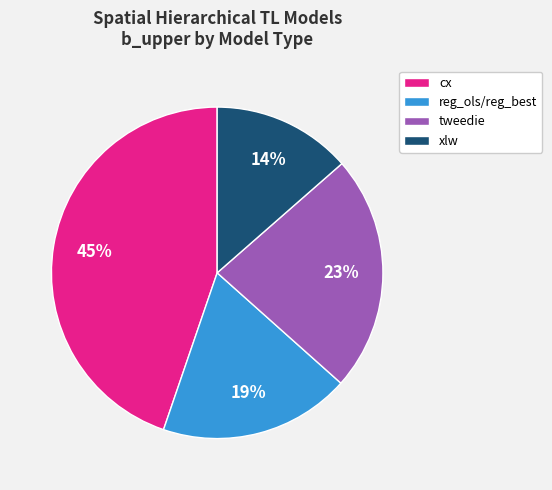

Is the sum of cx and xlw greater than half?

Yes